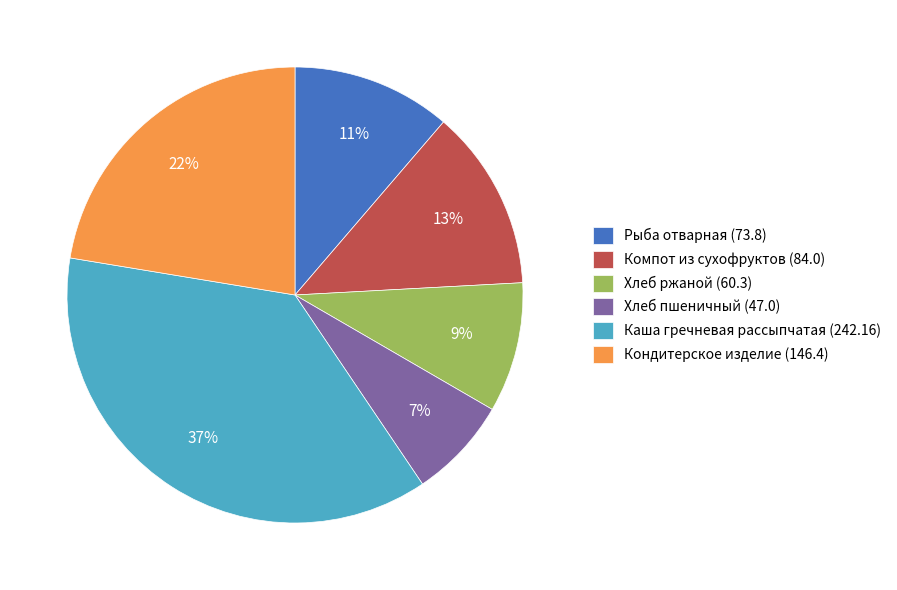

To the nearest percent, what is the average slice percentage?

17%